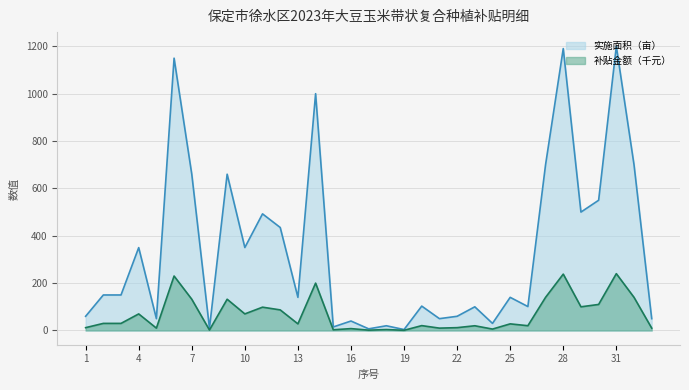

True or false: 实施面积（亩） and 补贴金额（元） cross at least once.

False